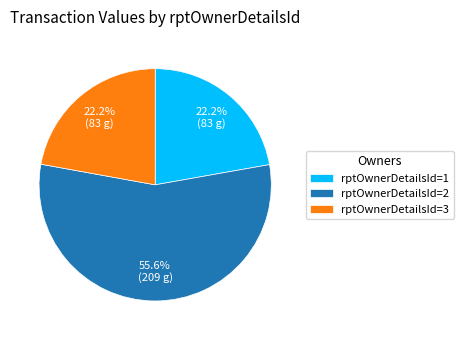

What percentage is NOT represented by rptOwnerDetailsId=1?

77.8%